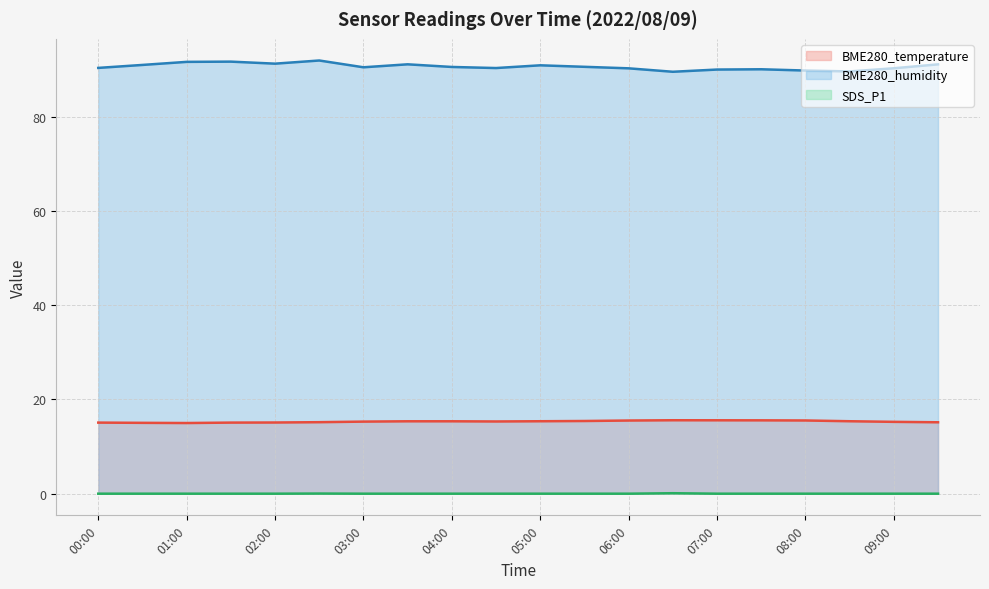

In SDS_P1, how many points are higher than both neighbors (excluding endpoints)?

2